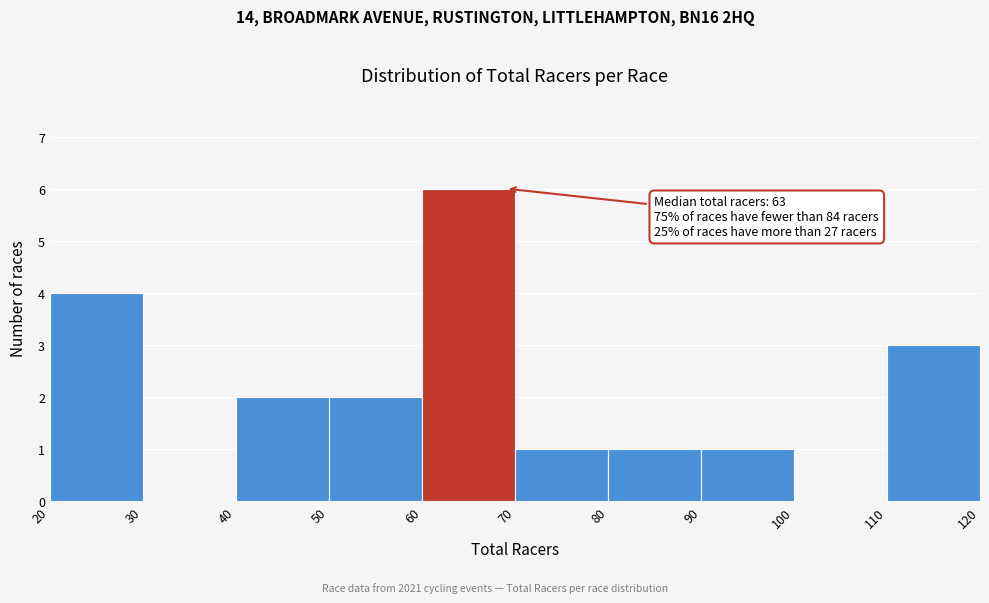

Over which range of the x-axis is the bar tallest?

60 to 70